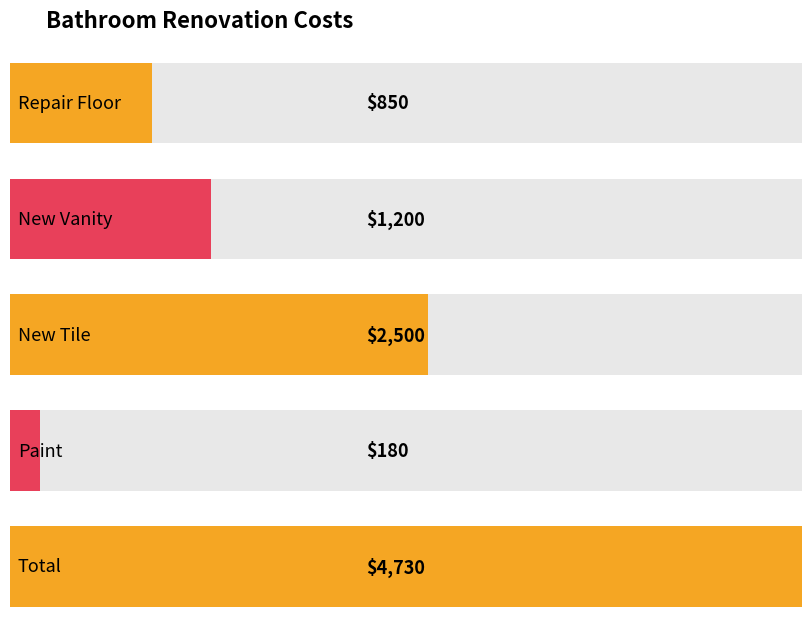

True or false: the data shows 1903 at New Vanity.

False